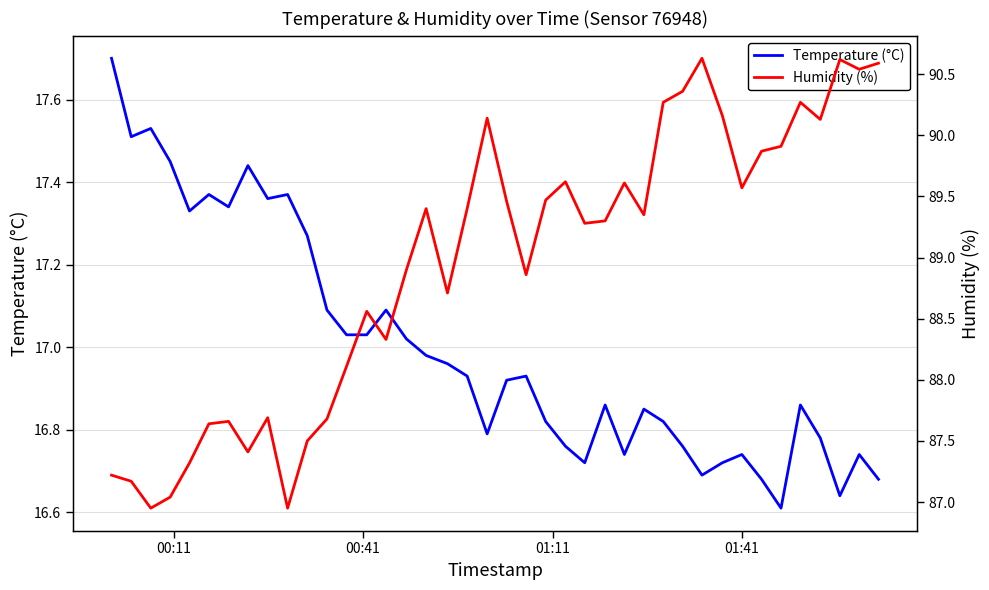

What is the maximum value for Temperature (°C)?

17.7